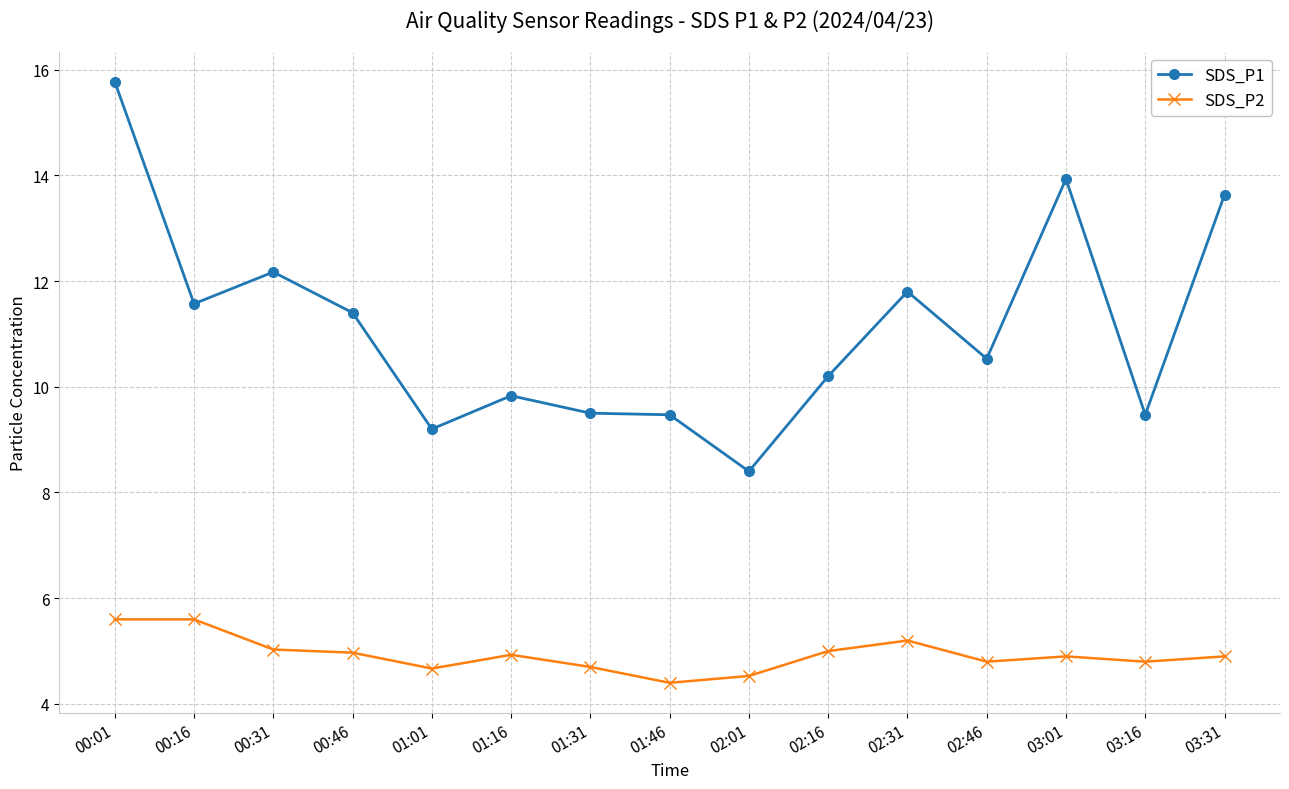

At 01:01, list the series in order from largest to smallest.

SDS_P1, SDS_P2